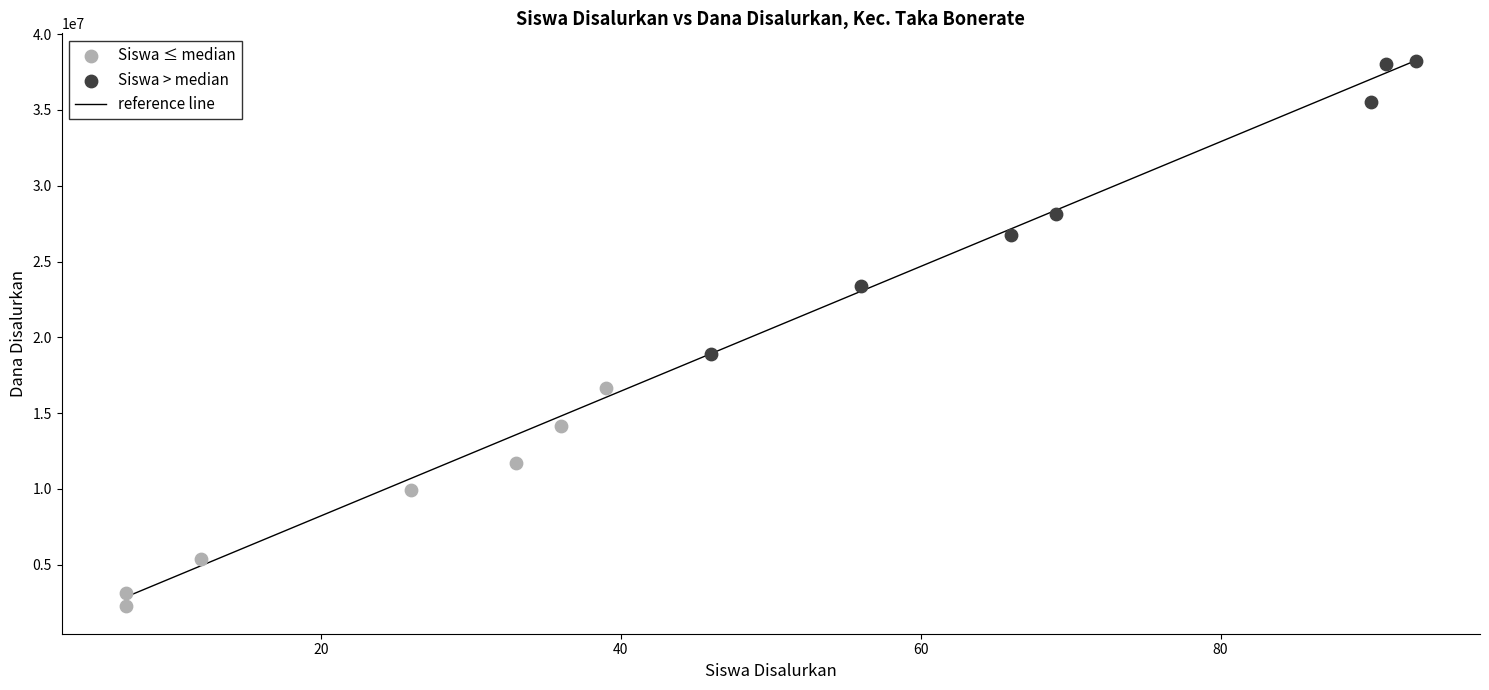

Which series has the widest spread of Y values?

Siswa > median